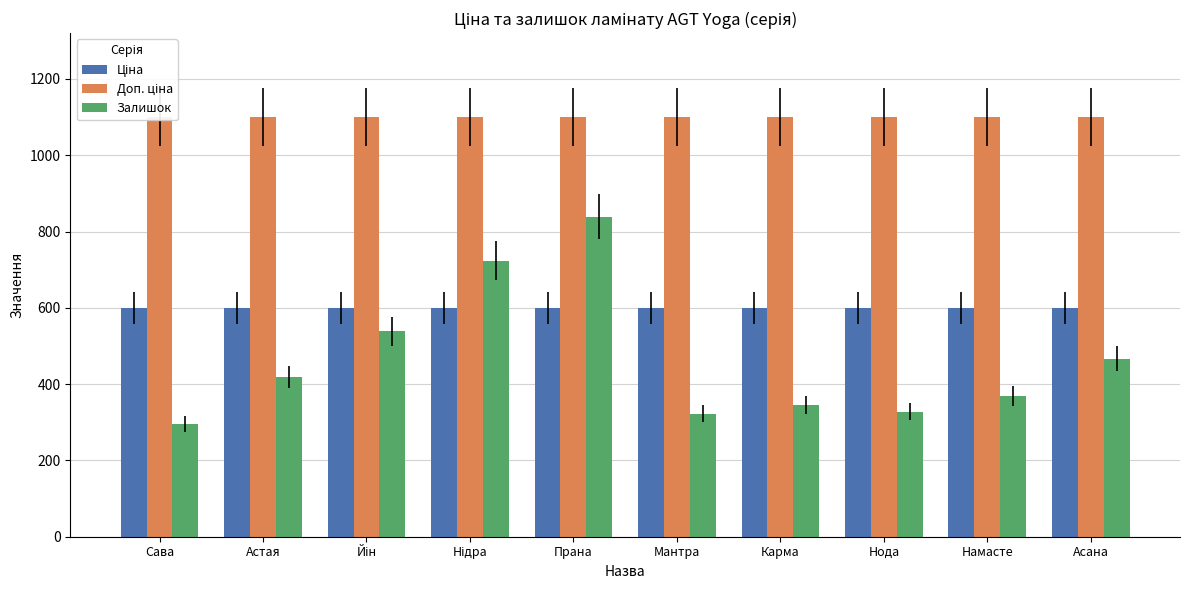

What is the average value of the Доп. ціна series?

1100.0